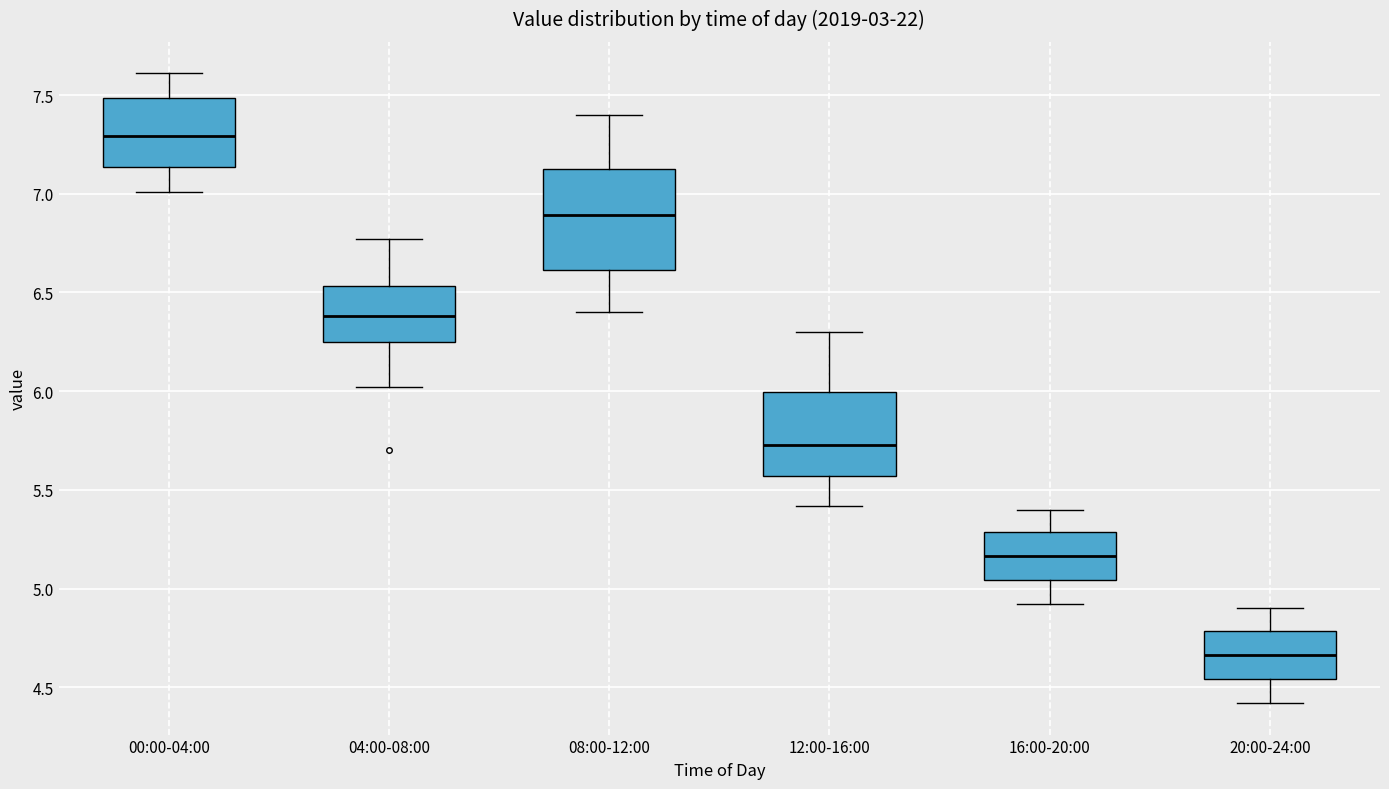

Reading left to right, transcribe this box plot: for each box, give where its median line is, the range the box spans, and where its two whiskers end, as read against the y-axis. The values are not printed on the chart, so give them approximately, as read against the axis.

00:00-04:00: median 7.30, box 7.15 to 7.50, whiskers 7.00 to 7.60
04:00-08:00: median 6.40, box 6.25 to 6.55, whiskers 6.00 to 6.75
08:00-12:00: median 6.90, box 6.60 to 7.15, whiskers 6.40 to 7.40
12:00-16:00: median 5.75, box 5.55 to 6.00, whiskers 5.40 to 6.30
16:00-20:00: median 5.15, box 5.05 to 5.30, whiskers 4.90 to 5.40
20:00-24:00: median 4.65, box 4.55 to 4.80, whiskers 4.40 to 4.90